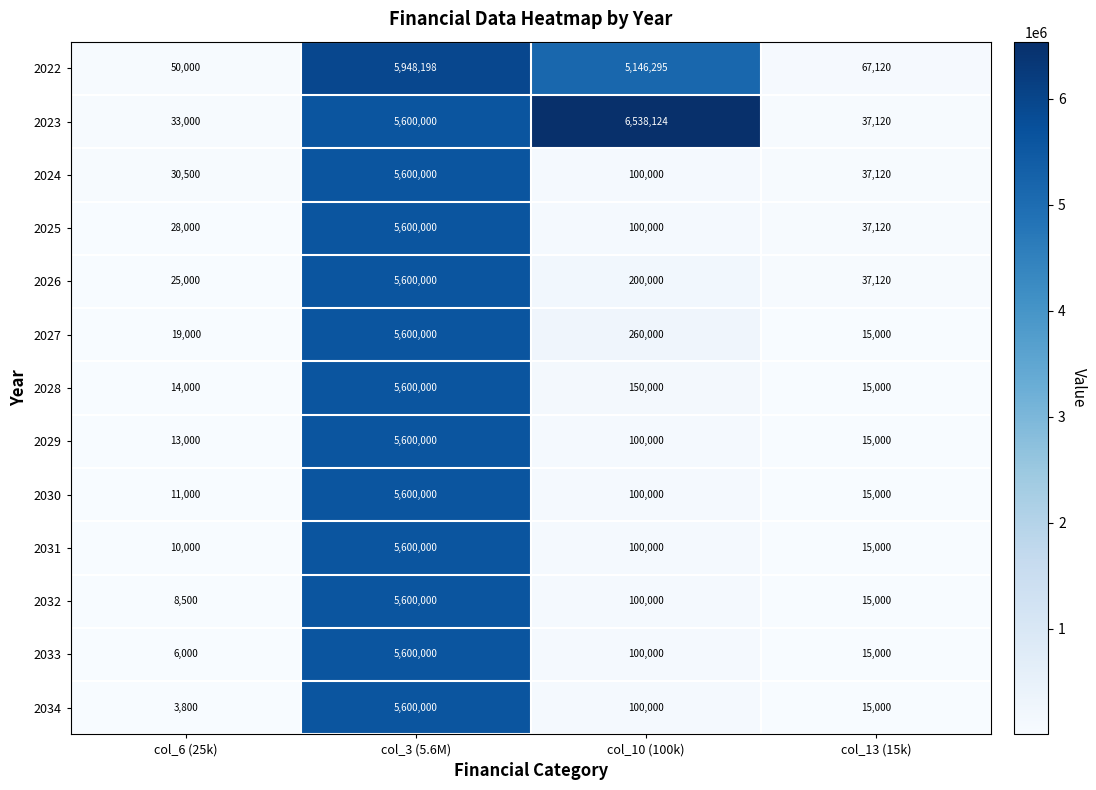

The 2029 series shows 27561 at col_10 (100k). True or false?

False